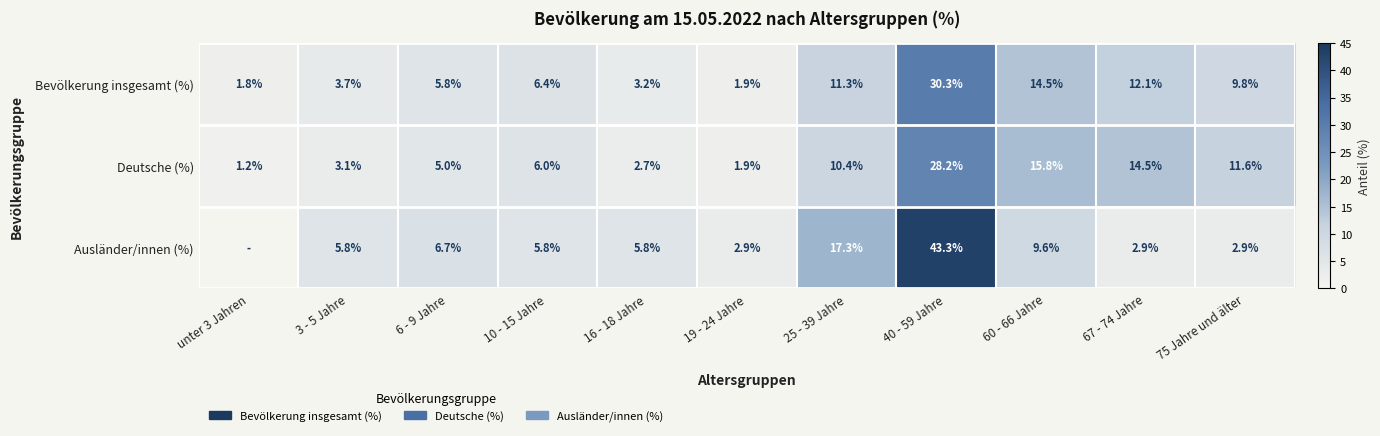

What is the difference between the Deutsche (%) values at 60 - 66 Jahre and 16 - 18 Jahre?

13.1